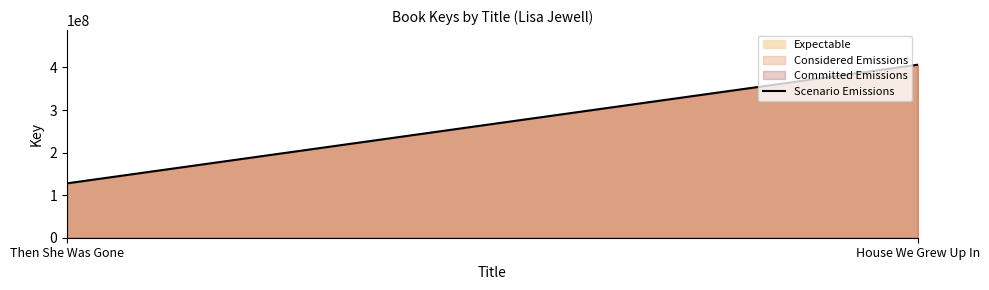

How many lines are shown in the chart?

3